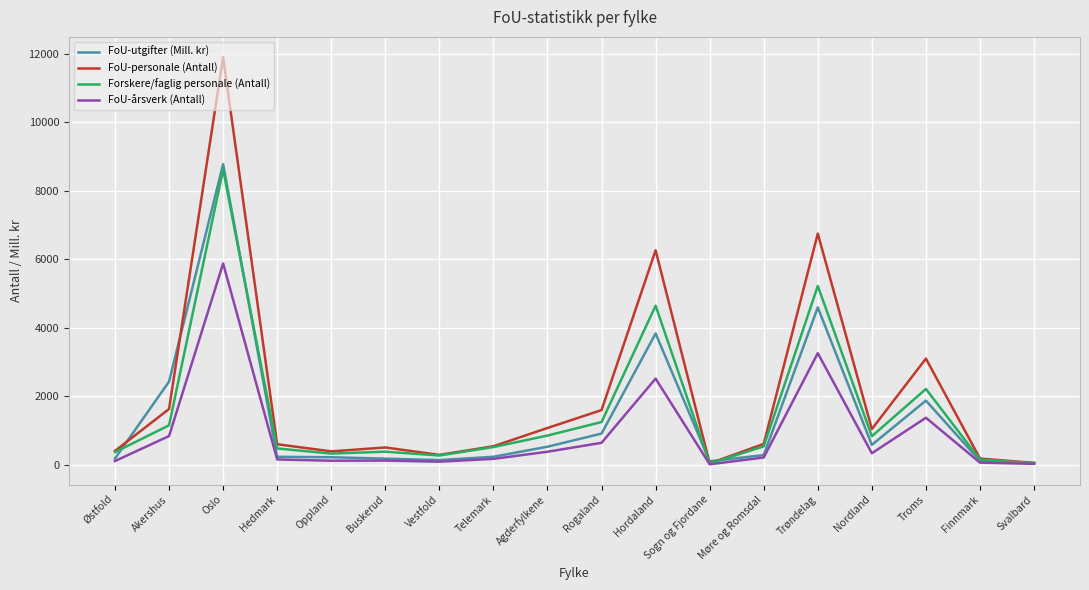

True or false: Forskere/faglig personale (Antall) has more than 2 interior local peaks.

True